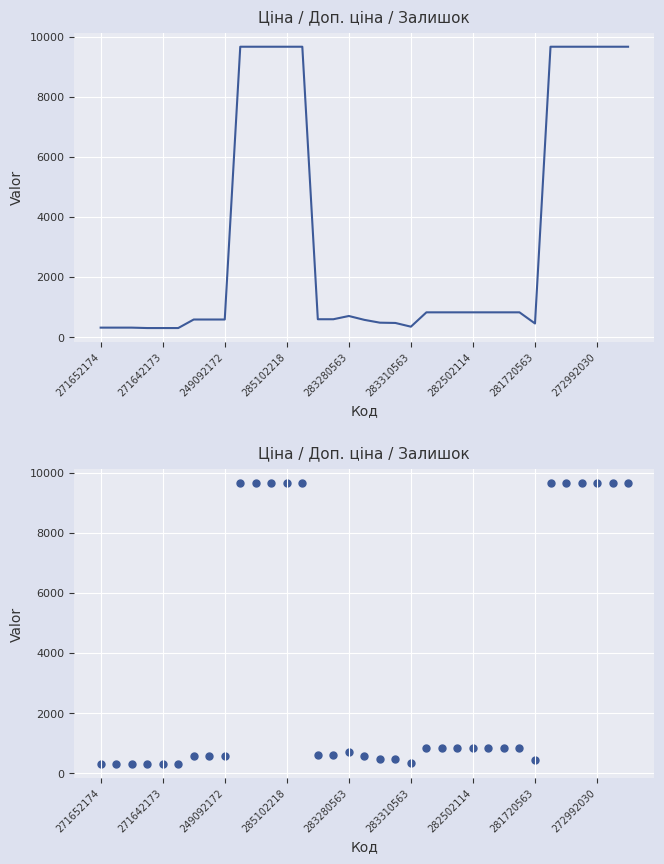

What is the change in value from 271652174 to 30?

+9350.0